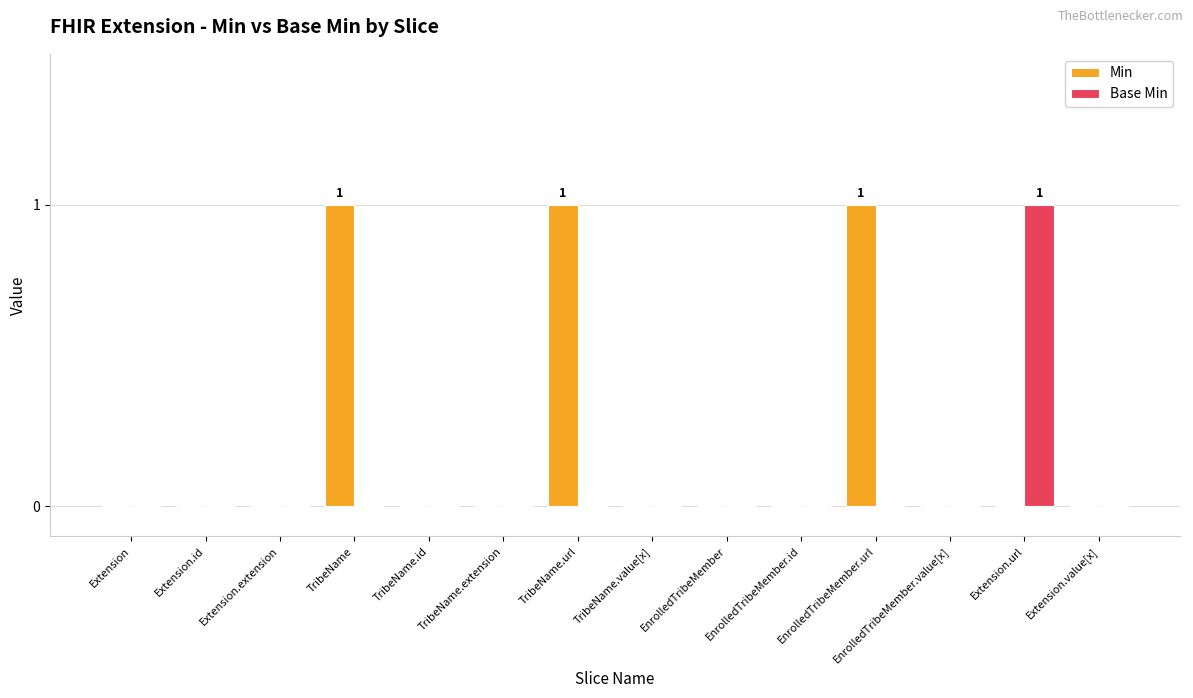

Which series has the largest total across all categories?

Min